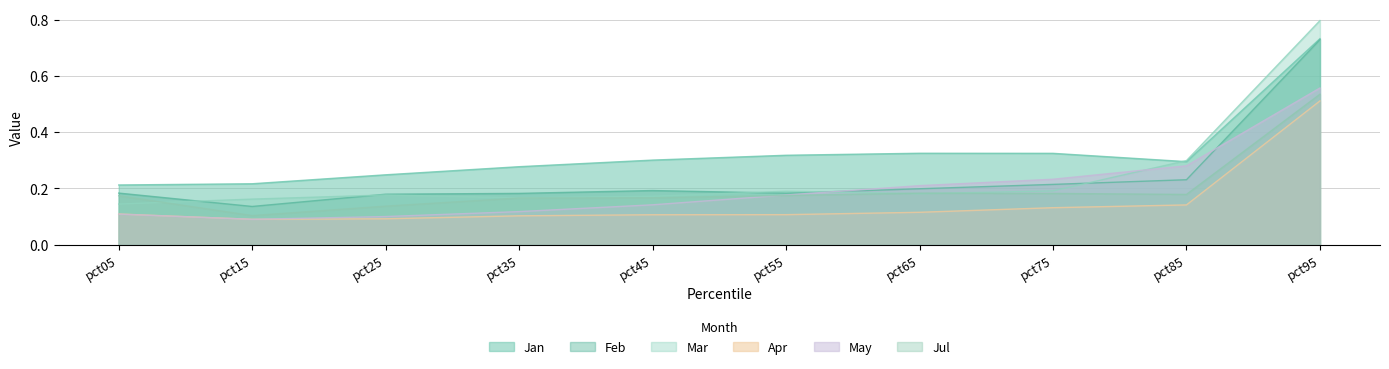

Count the Feb values in the range 0 to 1.

10